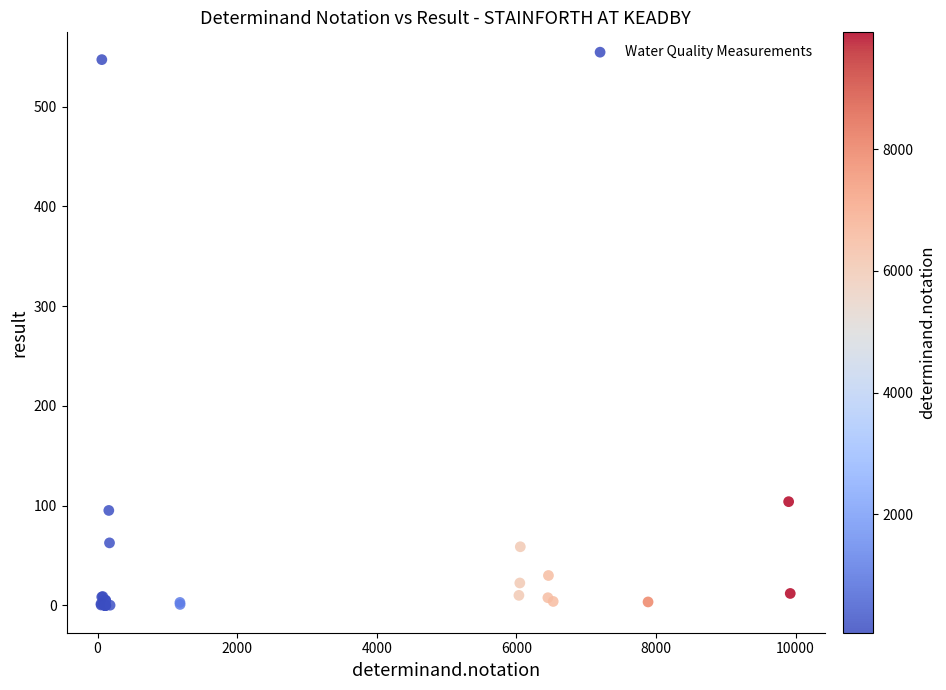

What Y value in the scatter plot is closest to 273?

104.0